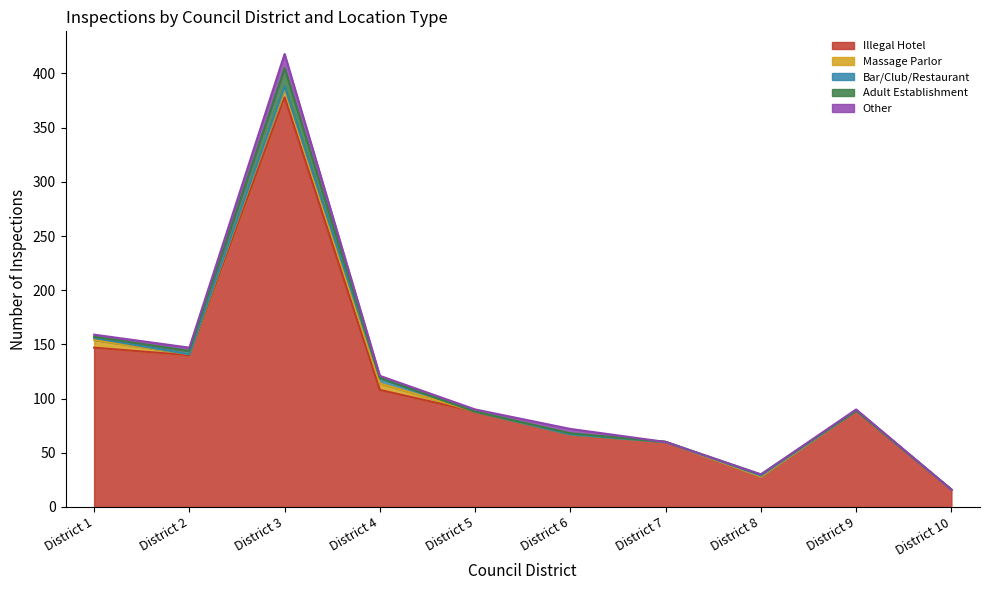

How many Massage Parlor values are between 0 and 6?

8